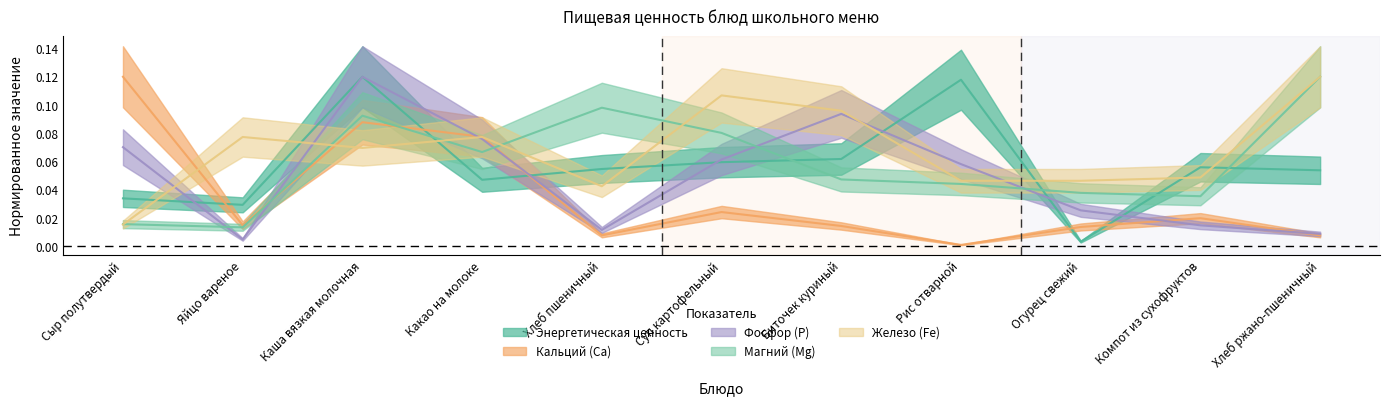

What are all the series names shown in the legend?

Энергетическая ценность, Кальций (Ca), Фосфор (P), Магний (Mg), Железо (Fe)